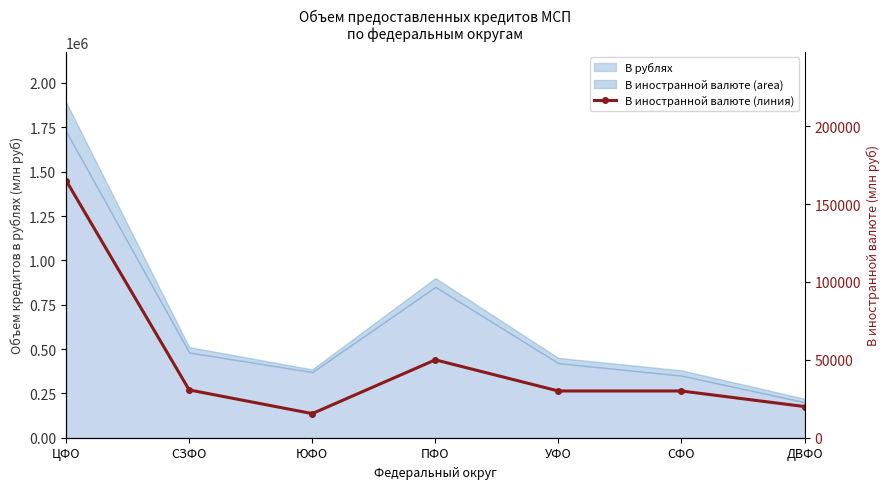

The value at ПФО is 24171. True or false?

False